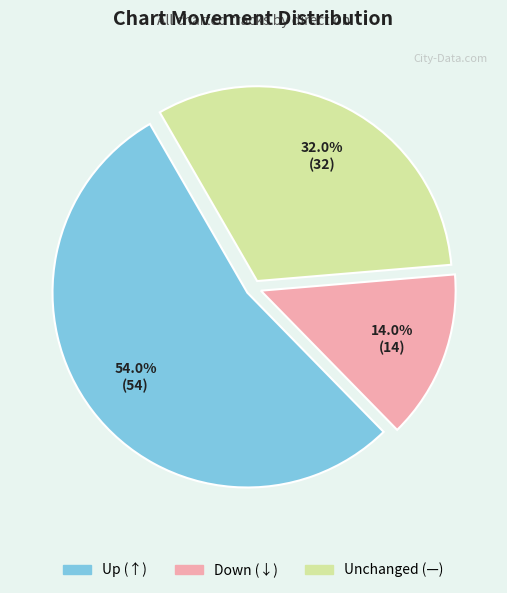

Which slice is the largest?

Up (↑)